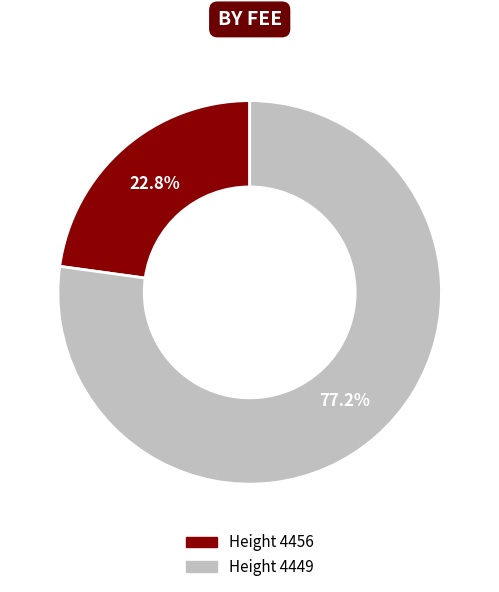

Is there any slice that represents more than half of the pie?

Yes